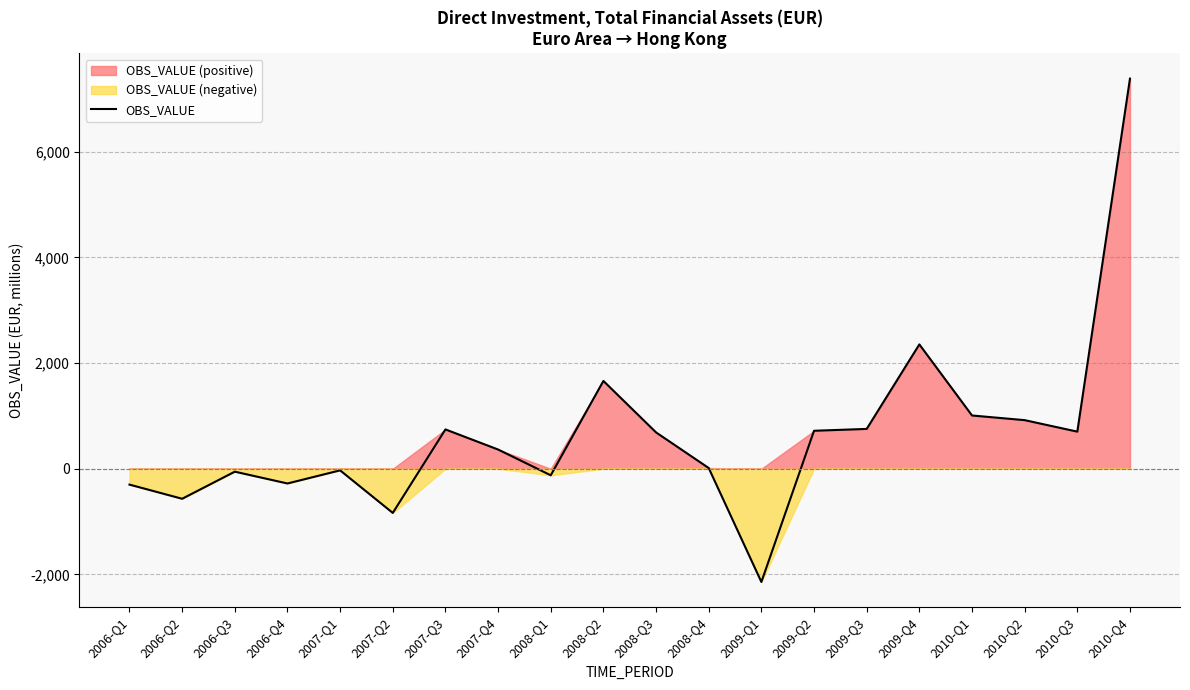

Rank the categories by value from highest to lowest.

2010-Q4, 2009-Q4, 2008-Q2, 2010-Q1, 2010-Q2, 2009-Q3, 2007-Q3, 2009-Q2, 2010-Q3, 2008-Q3, 2007-Q4, 2008-Q4, 2007-Q1, 2006-Q3, 2008-Q1, 2006-Q4, 2006-Q1, 2006-Q2, 2007-Q2, 2009-Q1